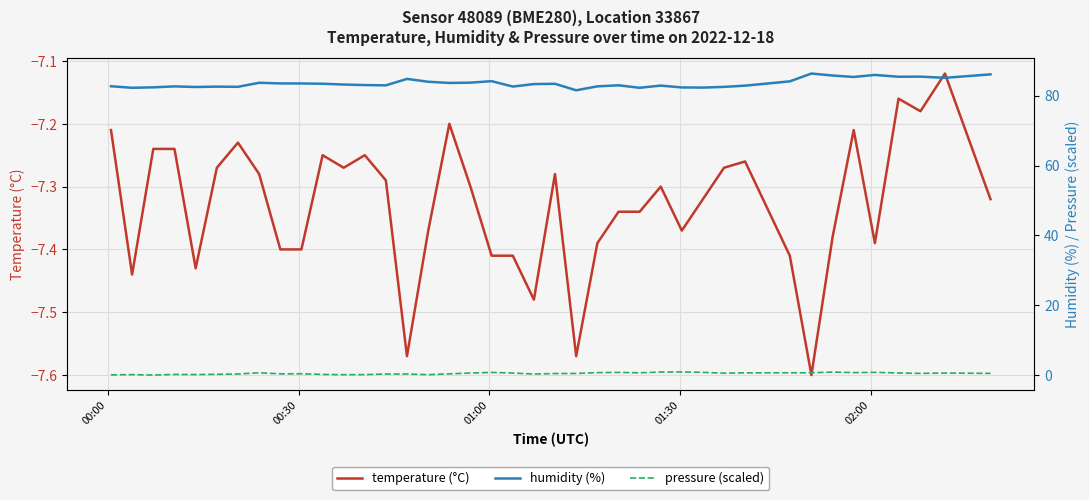

True or false: humidity (%) has a value of 138.7 at 14.

False